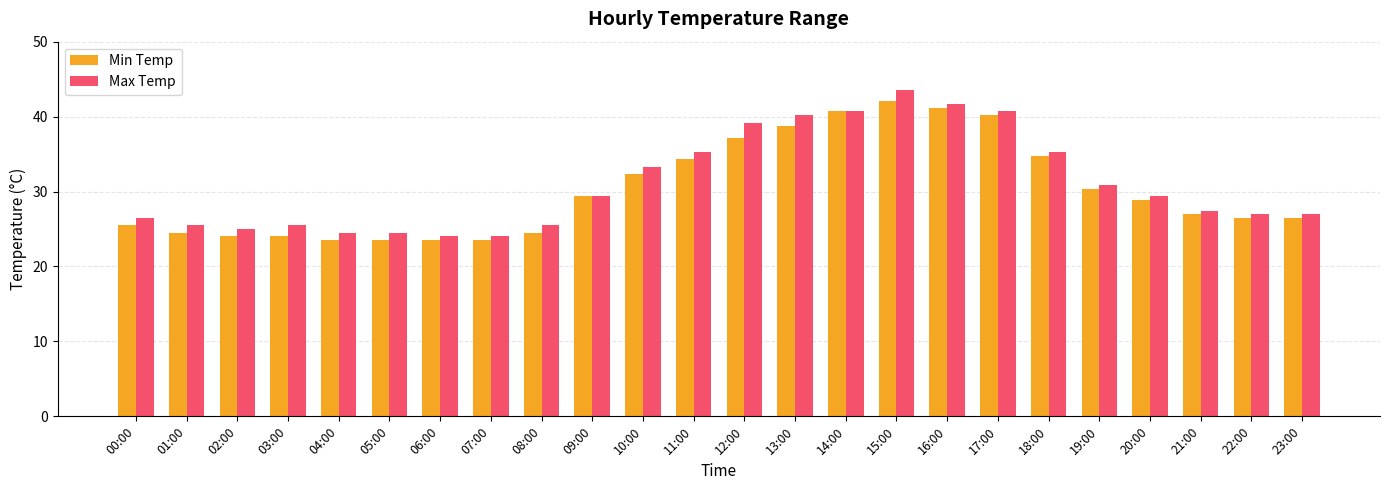

True or false: Min Temp has a value of 38.8 at 22:00.

False